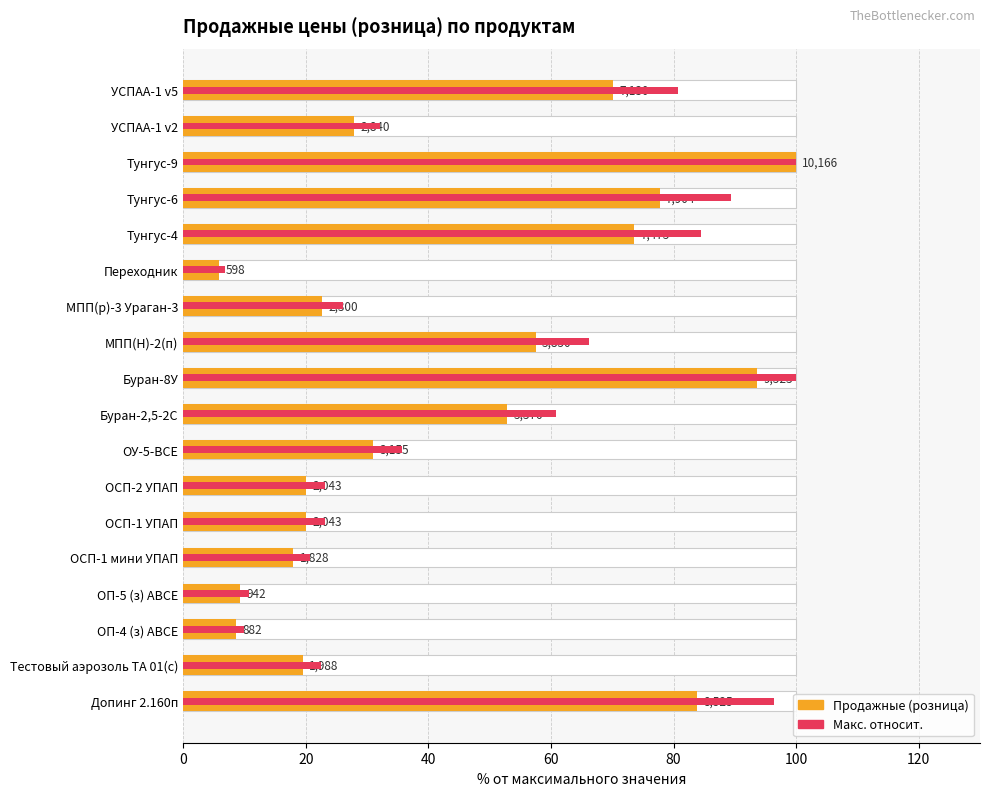

What is the value of the Продажные (розница) bar at the 11th from the left?

57.5